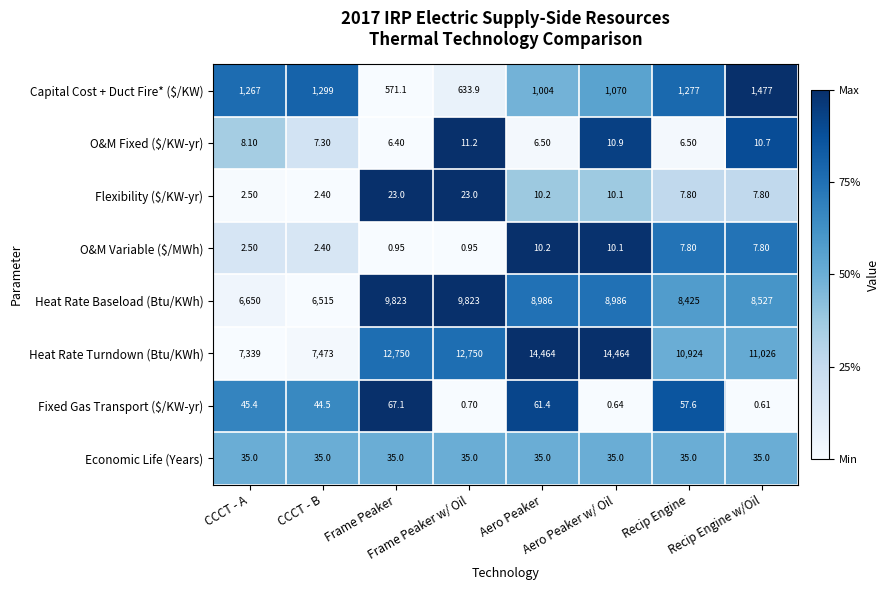

Which series has the largest total across all categories?

Heat Rate Turndown (Btu/KWh)